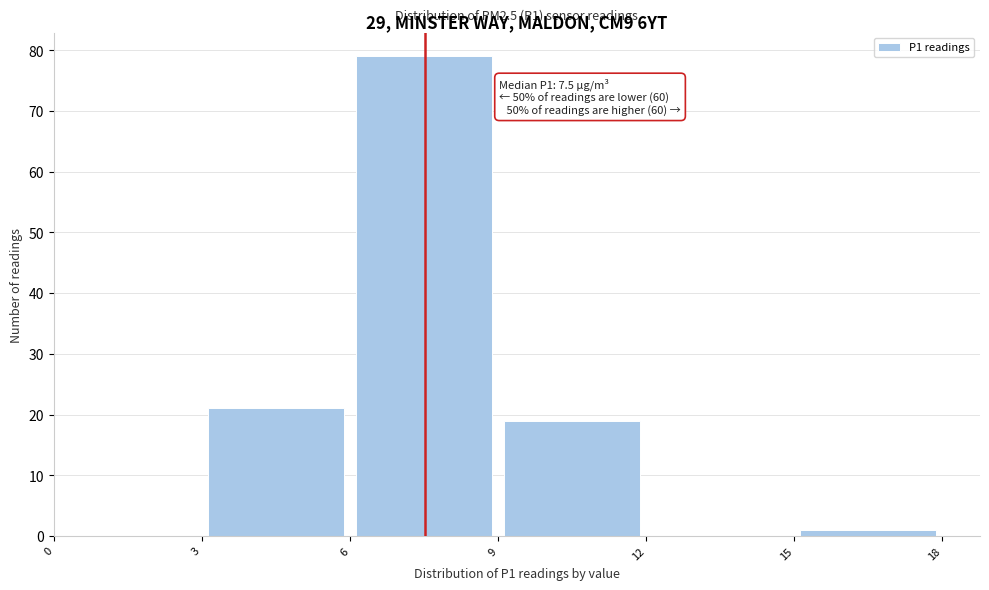

Over which range of the x-axis is the bar tallest?

6 to 9